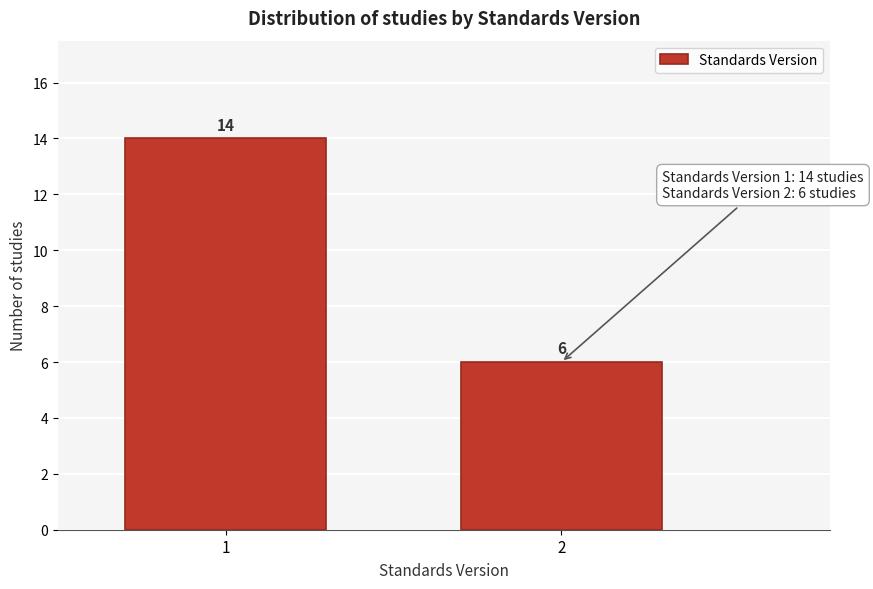

Reading right to left, what are all the values shown in this chart?

6	14